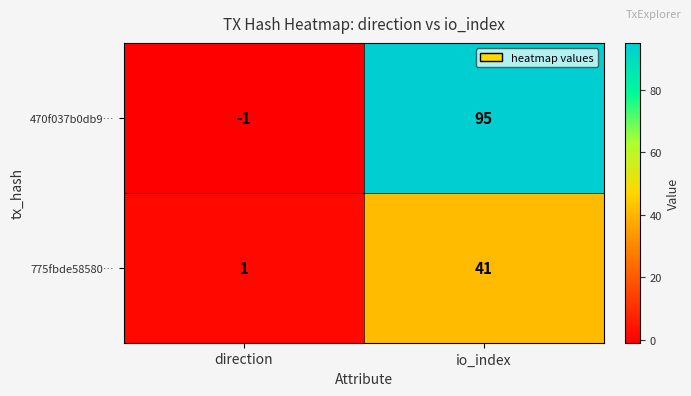

What is the greatest value displayed?

95